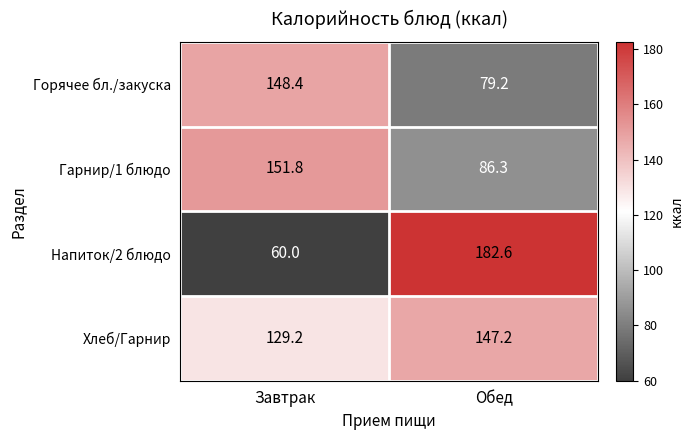

Which series has the largest total across all categories?

Хлеб/Гарнир